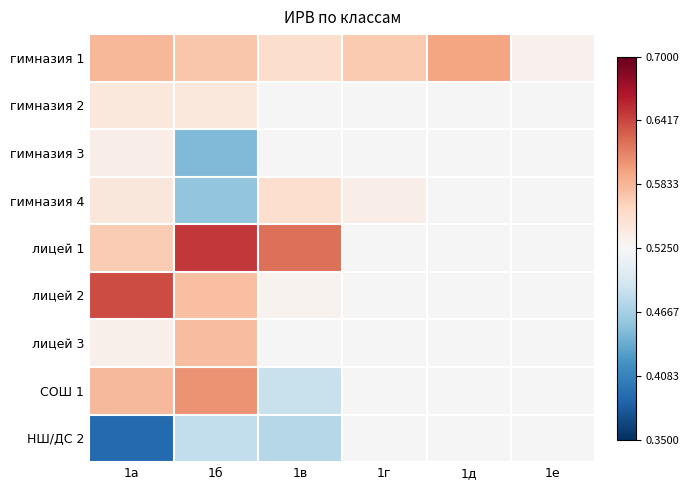

At which category does the chart reach its peak across all series?

1б